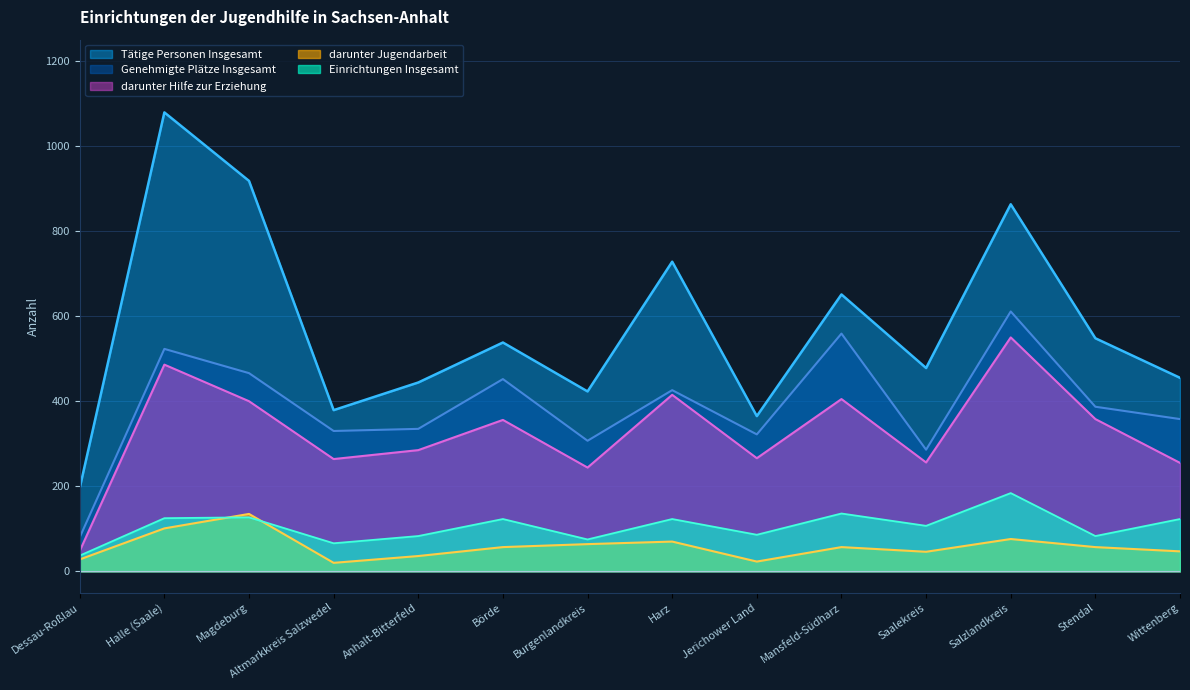

What is the spread (max minus min) of values at Mansfeld-Südharz?

594